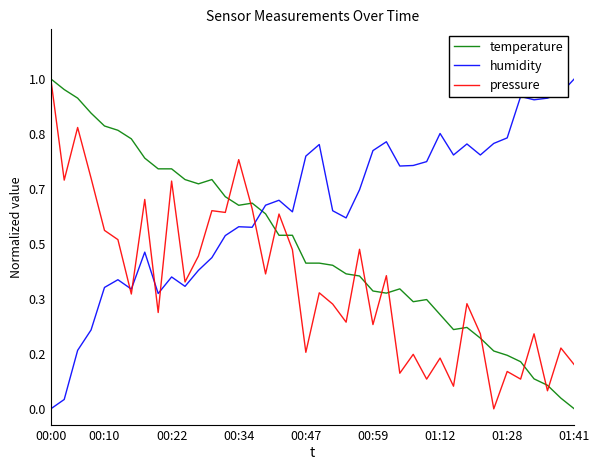

Does the chart display data point markers on the line(s)?

No